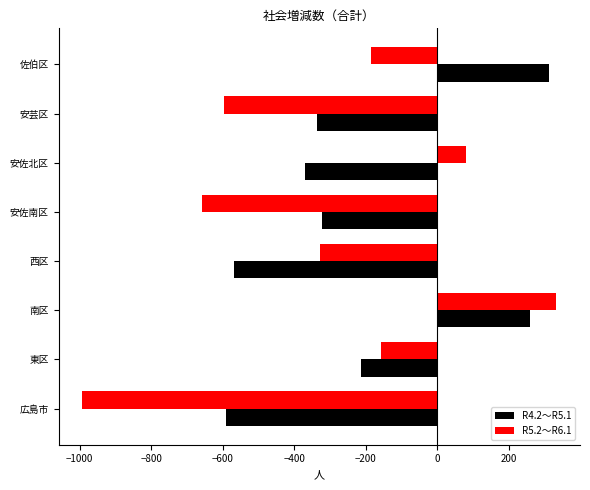

Which series has the largest total across all categories?

R4.2～R5.1